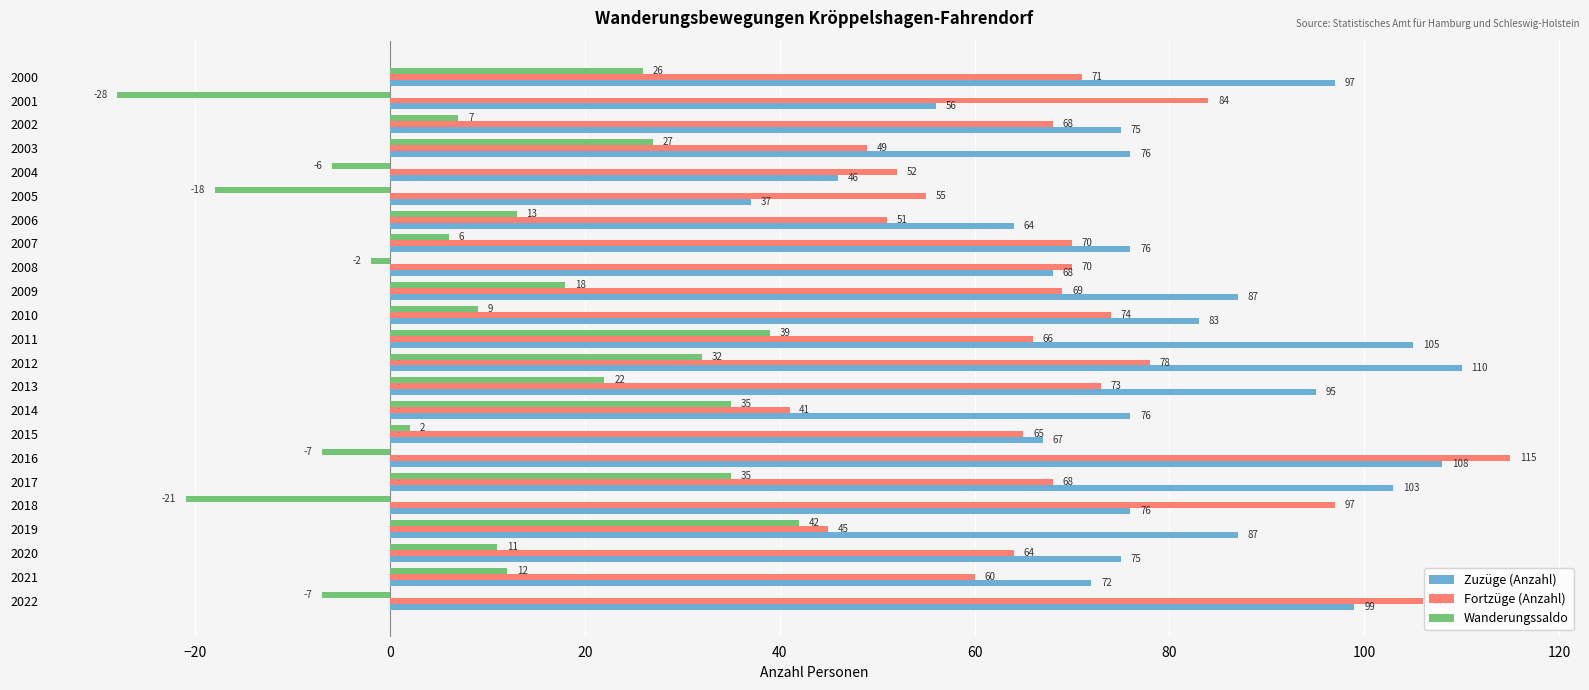

At which category does the chart reach its peak across all series?

2016